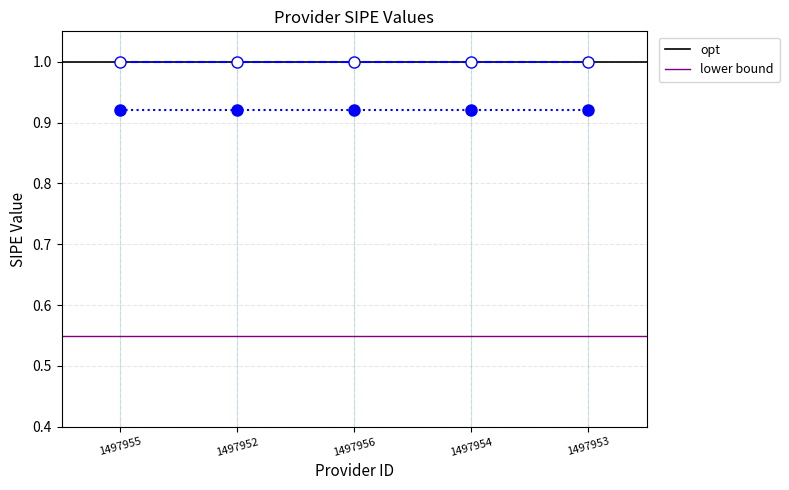

List the series in order of their overall mean, highest first.

opt, lower bound